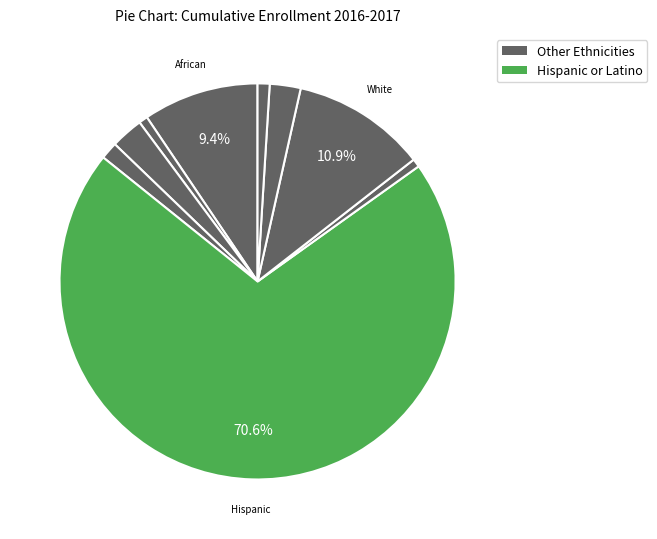

How many slices are in this pie chart?

9